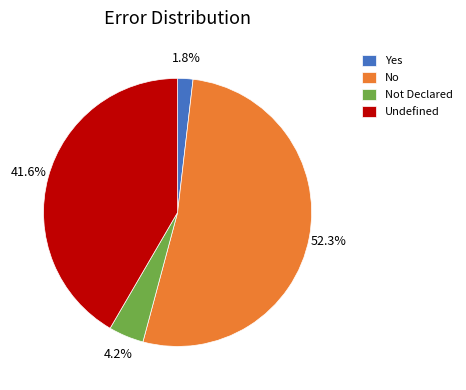

What percentage is the Yes slice, to the nearest percent?

2%